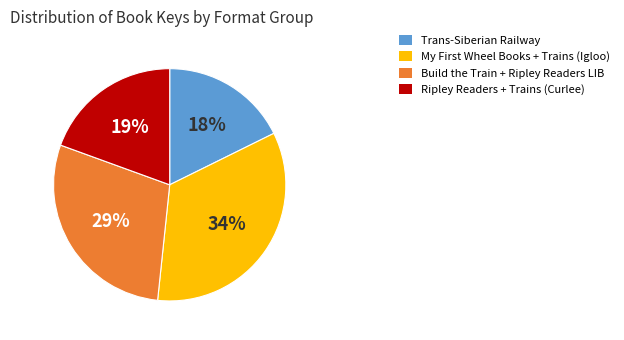

Rank the categories by value from lowest to highest.

Trans-Siberian Railway, Ripley Readers + Trains (Curlee), Build the Train + Ripley Readers LIB, My First Wheel Books + Trains (Igloo)